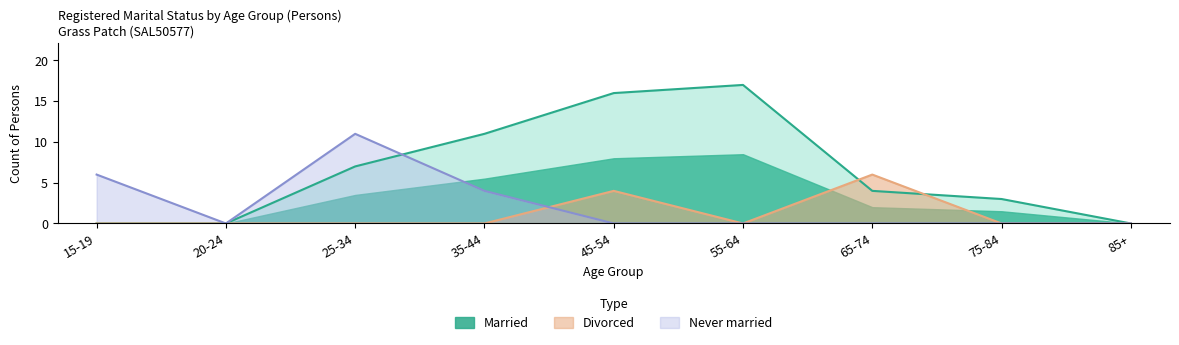

What is the sum of all Married values?

58